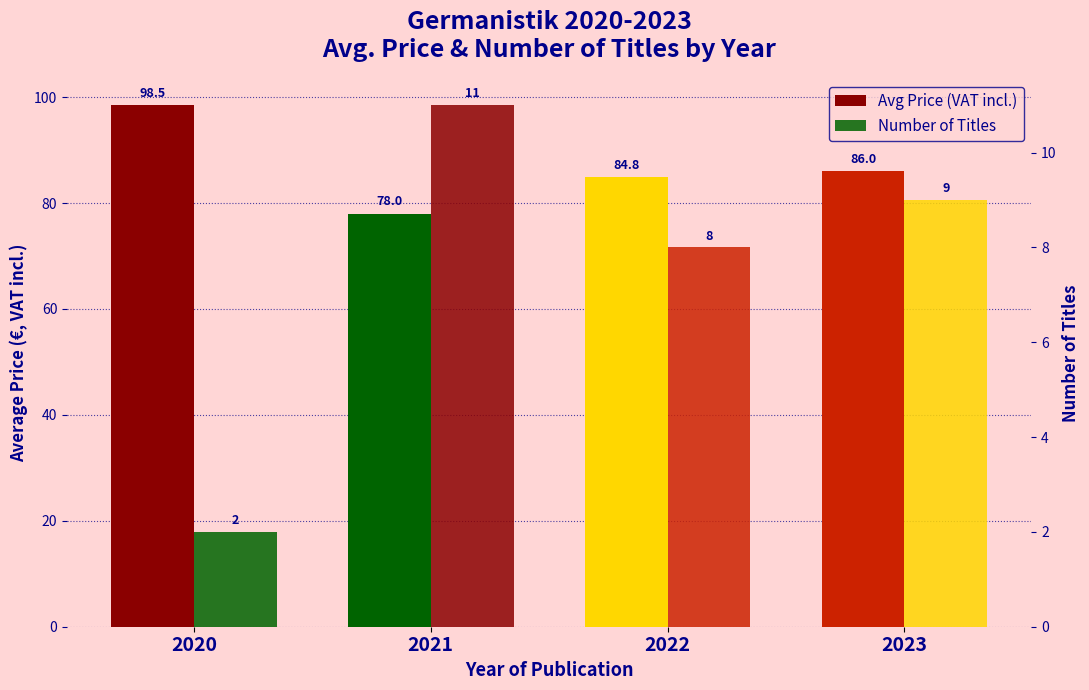

Read the Number of Titles value at 2023.

9.0